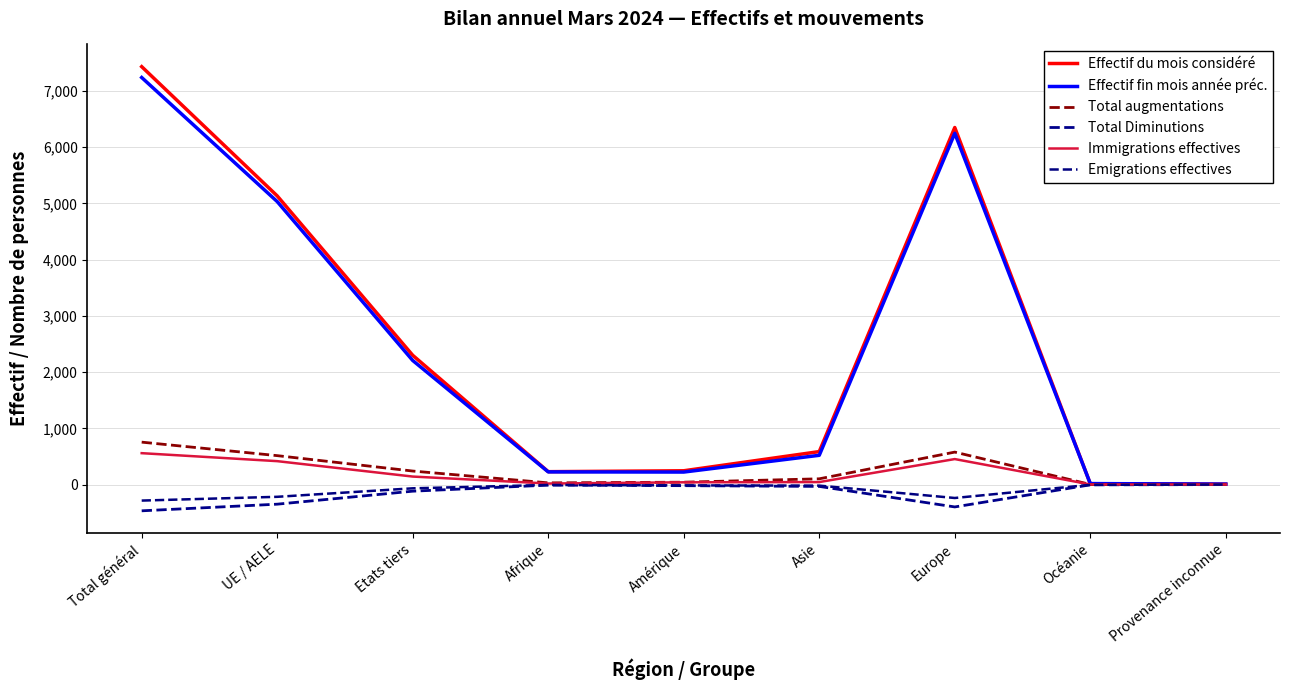

Which category has the lowest value across all series?

Total général